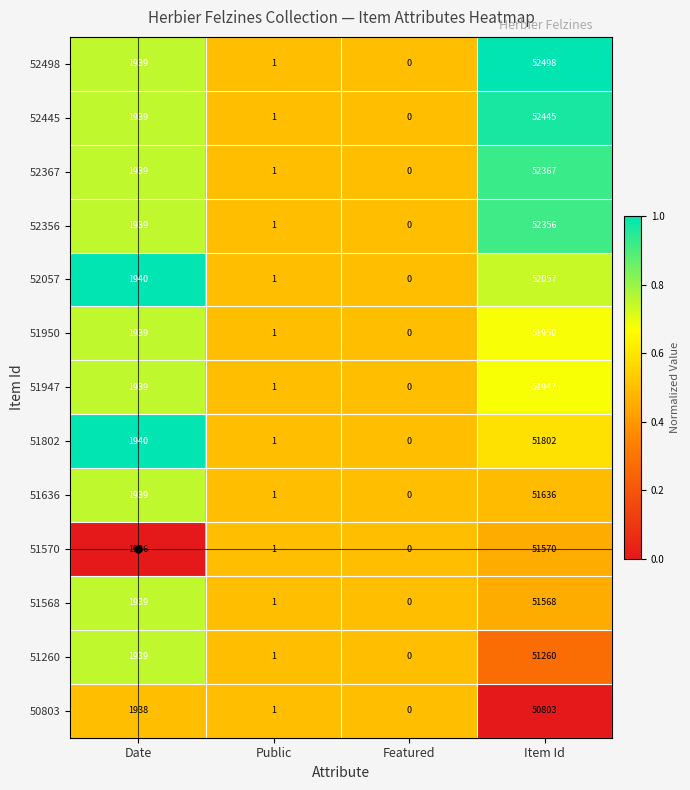

Which series has the largest range (max minus min)?

52498